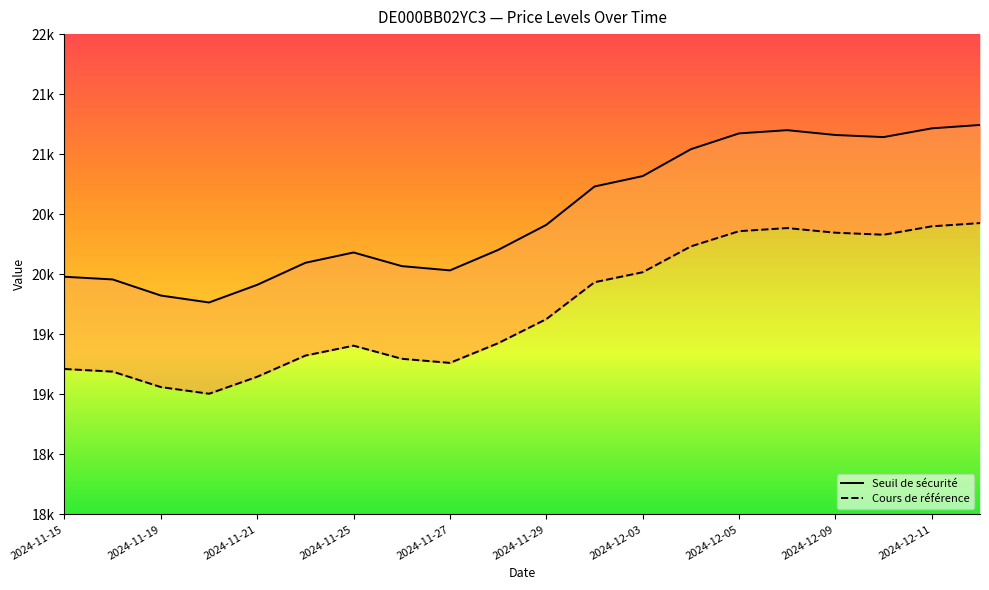

Where does the Seuil de sécurité series first go above 20411?

2024-11-29